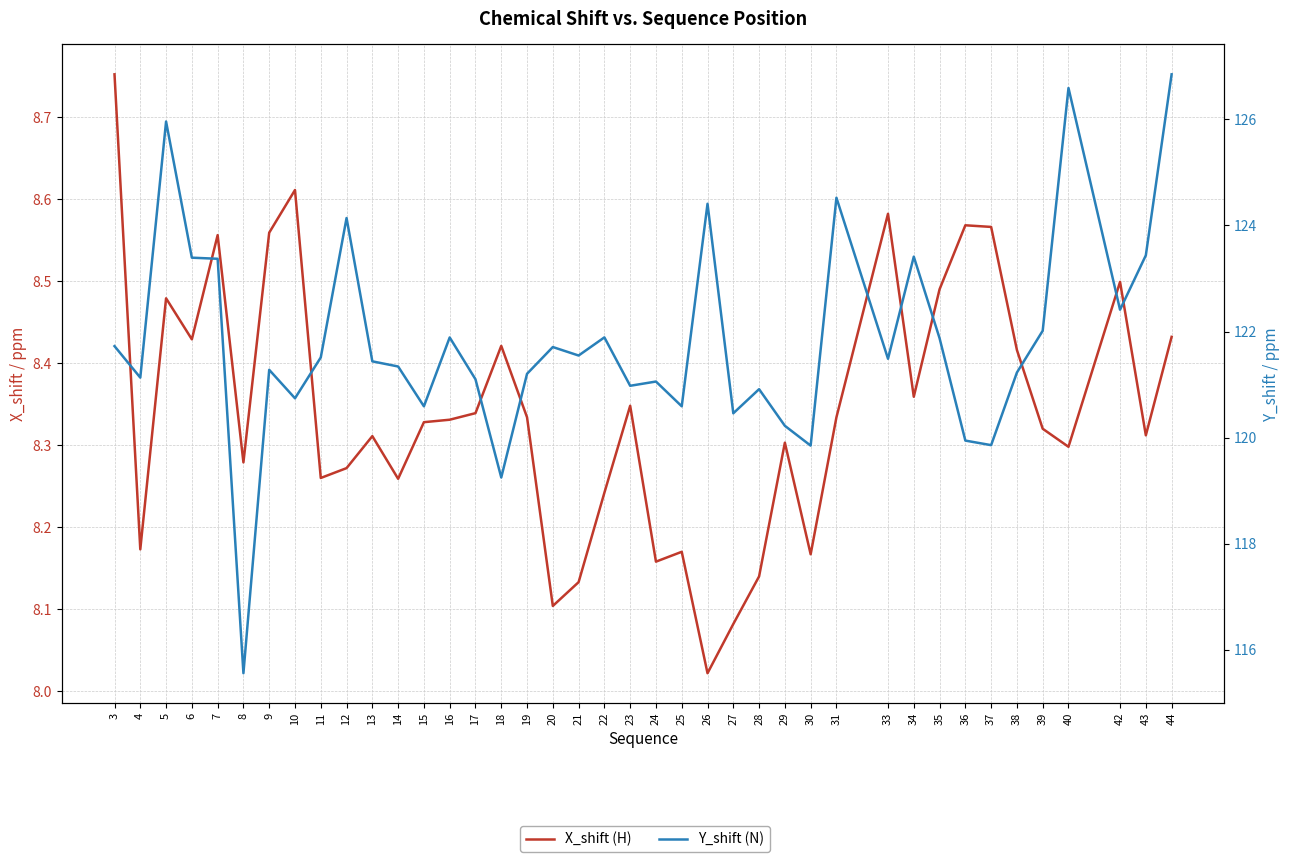

How many distinct data groups are displayed?

2